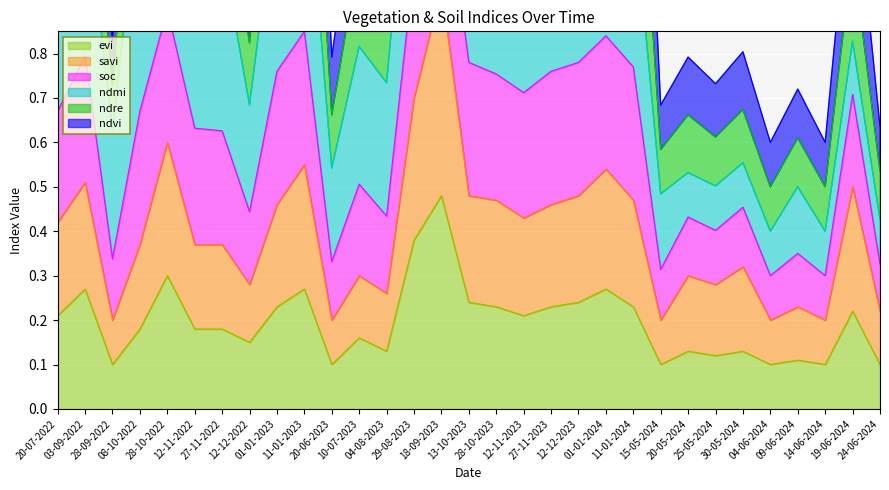

What is the sum of the evi values at 14-06-2024 and 29-08-2023?

0.5